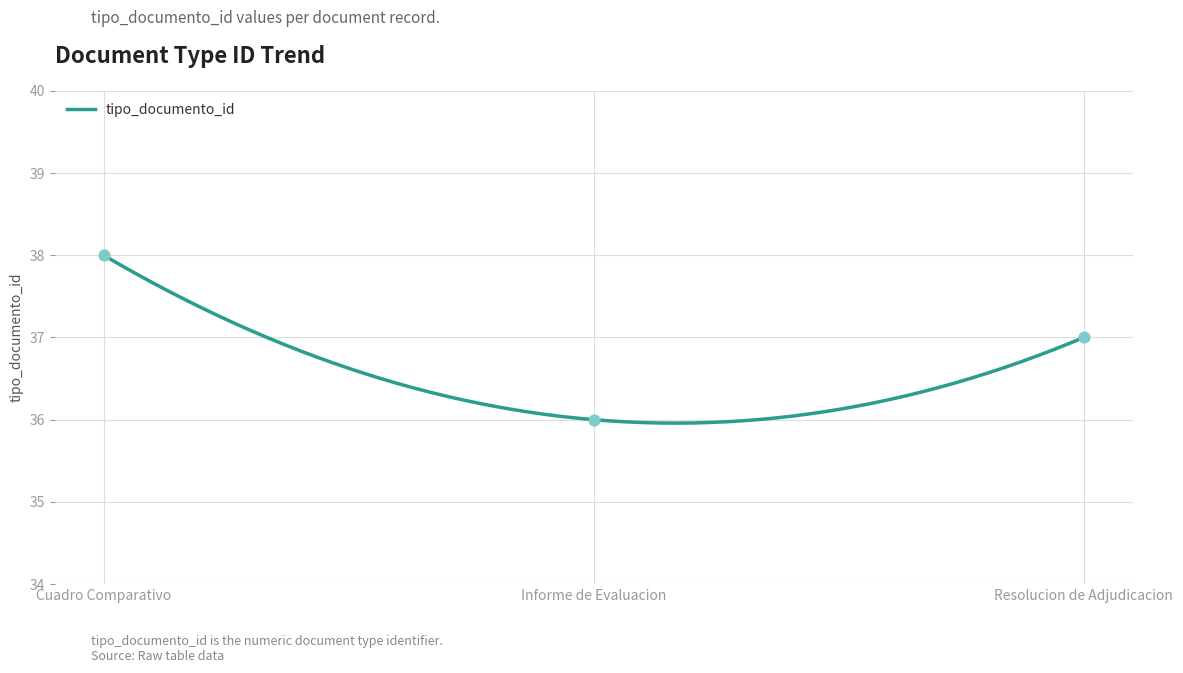

What is the highest value of the tipo_documento_id series?

38.0